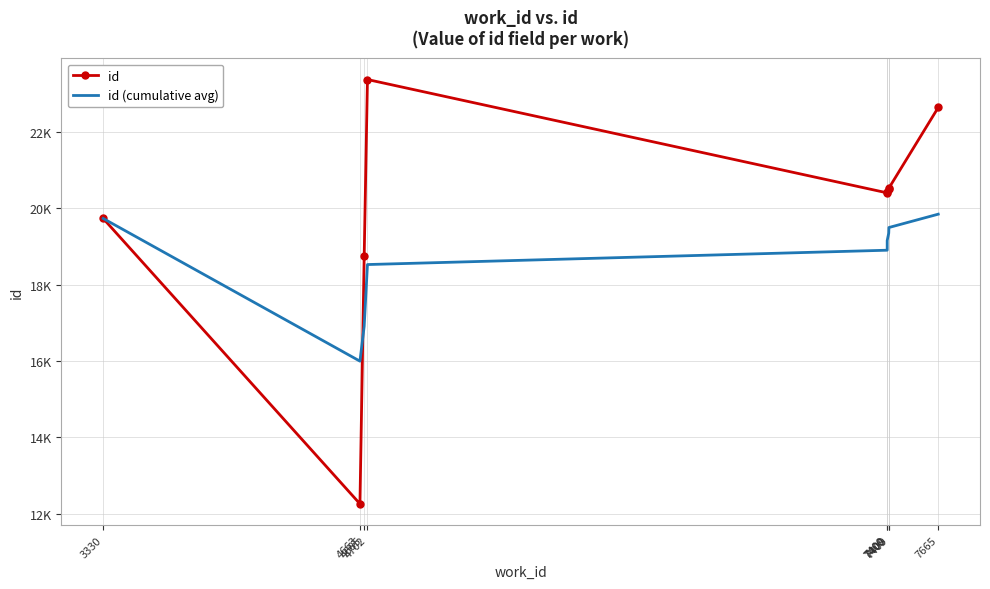

At which category is the sum across all series the highest?

7665